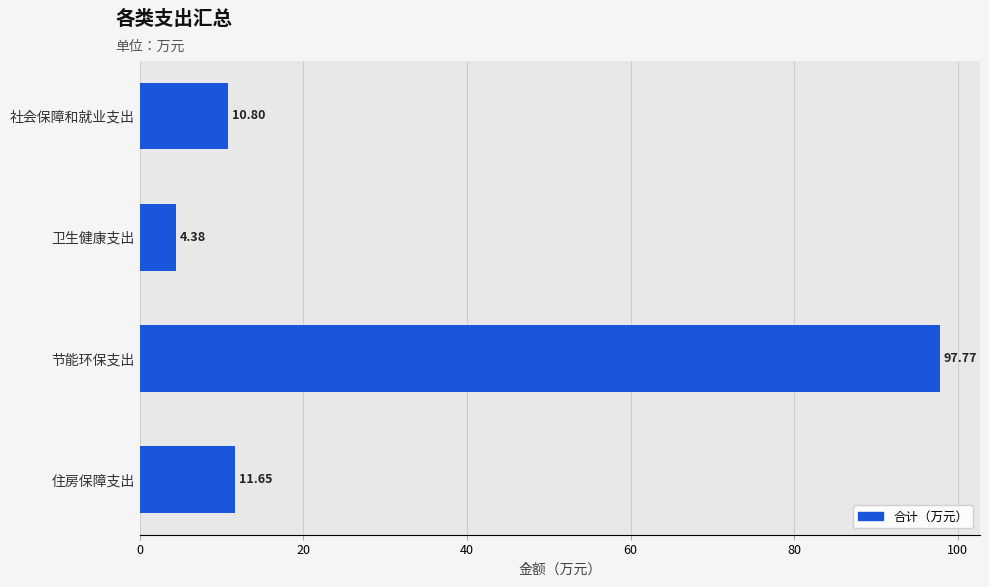

Which label corresponds to the smallest value in the chart?

卫生健康支出